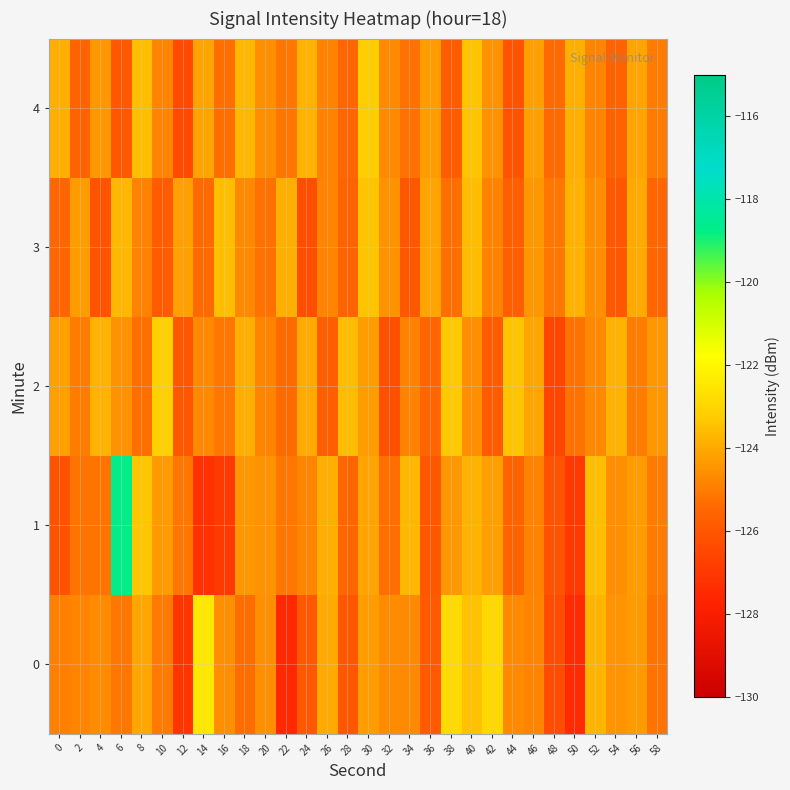

At 20, list the series in order from largest to smallest.

1, 0, 4, 2, 3